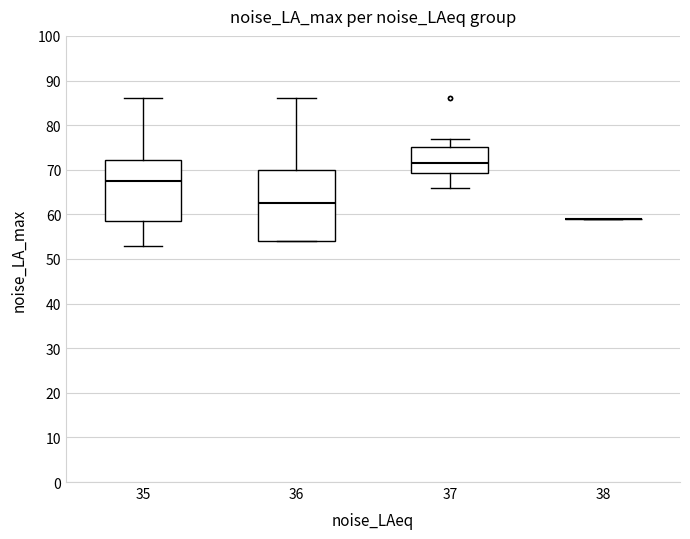

Which box is the tallest, from its lower edge to its upper edge?

36